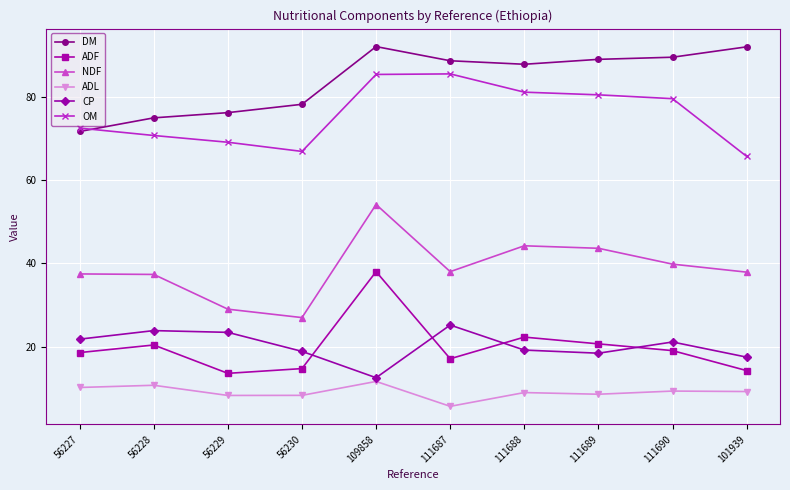

What is the smallest value displayed?

5.7